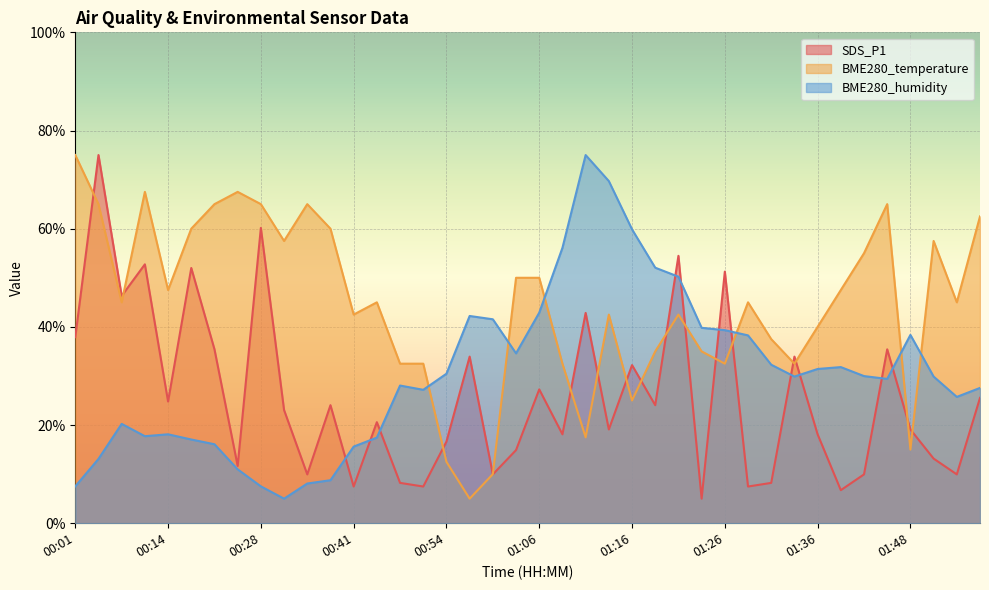

Reading right to left, list all the values displayed in this chart.

SDS_P1: 25.5	9.9	13.2	19.1	35.4	9.9	6.7	18.1	33.9	8.2	7.5	51.3	5.0	54.5	24.0	32.2	19.1	42.8	18.1	27.3	14.9	9.9	33.9	16.6	7.5	8.2	20.6	7.5	24.0	9.9	23.1	60.2	11.7	35.4	52.0	24.8	52.7	46.3	75.0	37.9
BME280_temperature: 62.5	45.0	57.5	15.0	65.0	55.0	47.5	40.0	32.5	37.5	45.0	32.5	35.0	42.5	35.0	25.0	42.5	17.5	32.5	50.0	50.0	10.0	5.0	12.5	32.5	32.5	45.0	42.5	60.0	65.0	57.5	65.0	67.5	65.0	60.0	47.5	67.5	45.0	65.0	75.0
BME280_humidity: 27.6	25.7	29.9	38.4	29.4	30.0	31.8	31.4	29.9	32.3	38.3	39.3	39.8	50.2	52.1	59.9	69.7	75.0	56.1	42.9	34.6	41.5	42.2	30.5	27.2	28.0	17.4	15.6	8.8	8.1	5.0	7.5	11.0	16.1	17.1	18.1	17.7	20.2	13.1	7.5